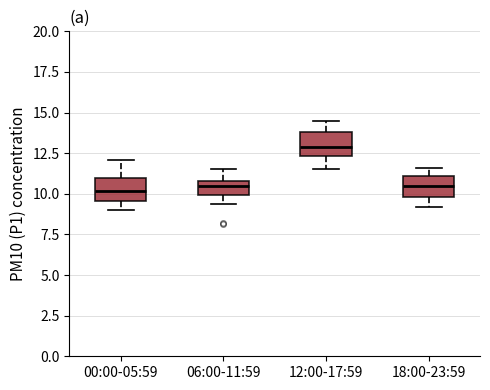

Which box's median line is the highest?

12:00-17:59